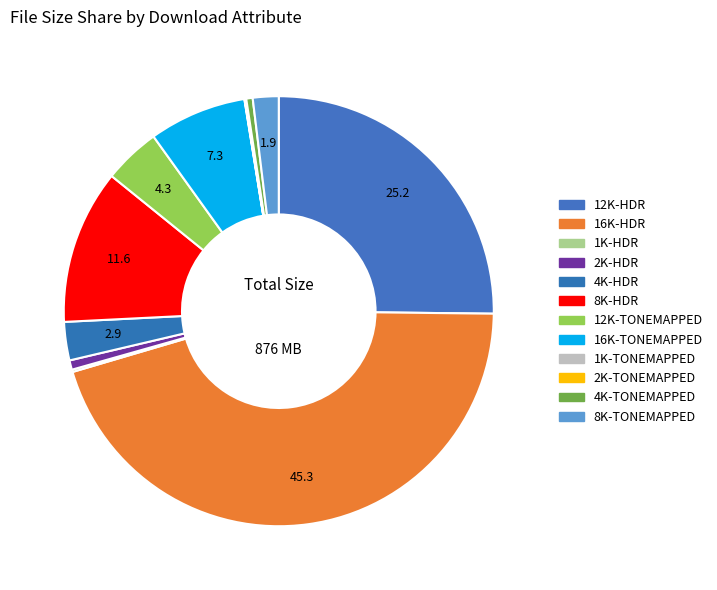

What percentage is the 12K-HDR slice, to the nearest percent?

25%